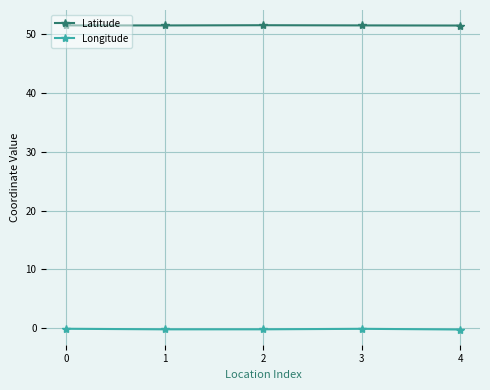

Count the Latitude values in the range 51 to 52.

5